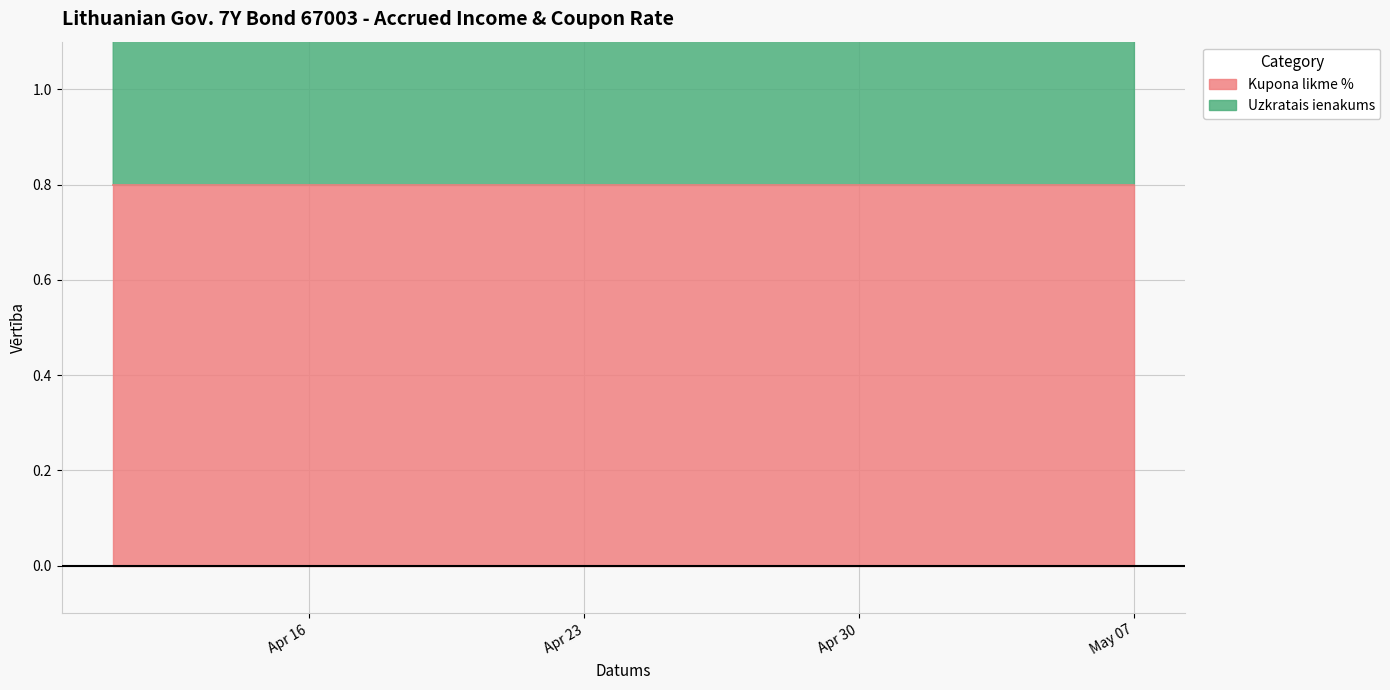

What is the sum of the values at 2024-05-02 and 2024-04-16?

2.3